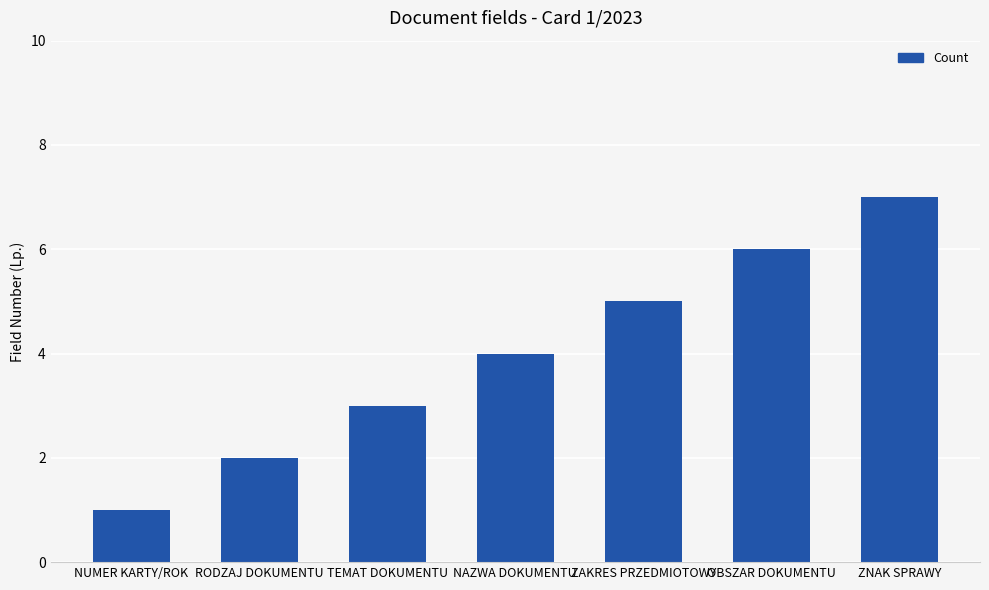

What is the average value?

4